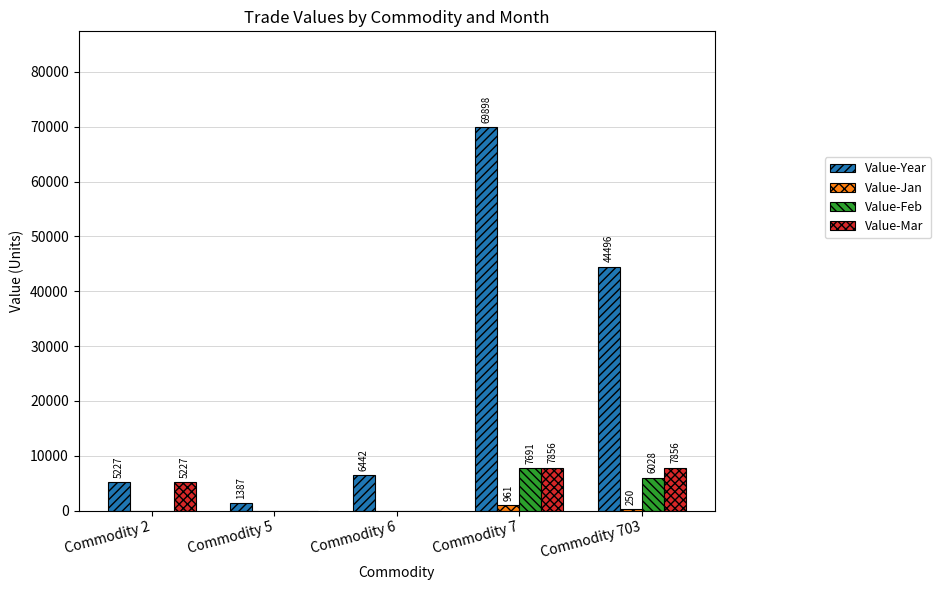

What is the sum of all Value-Feb values?

13719